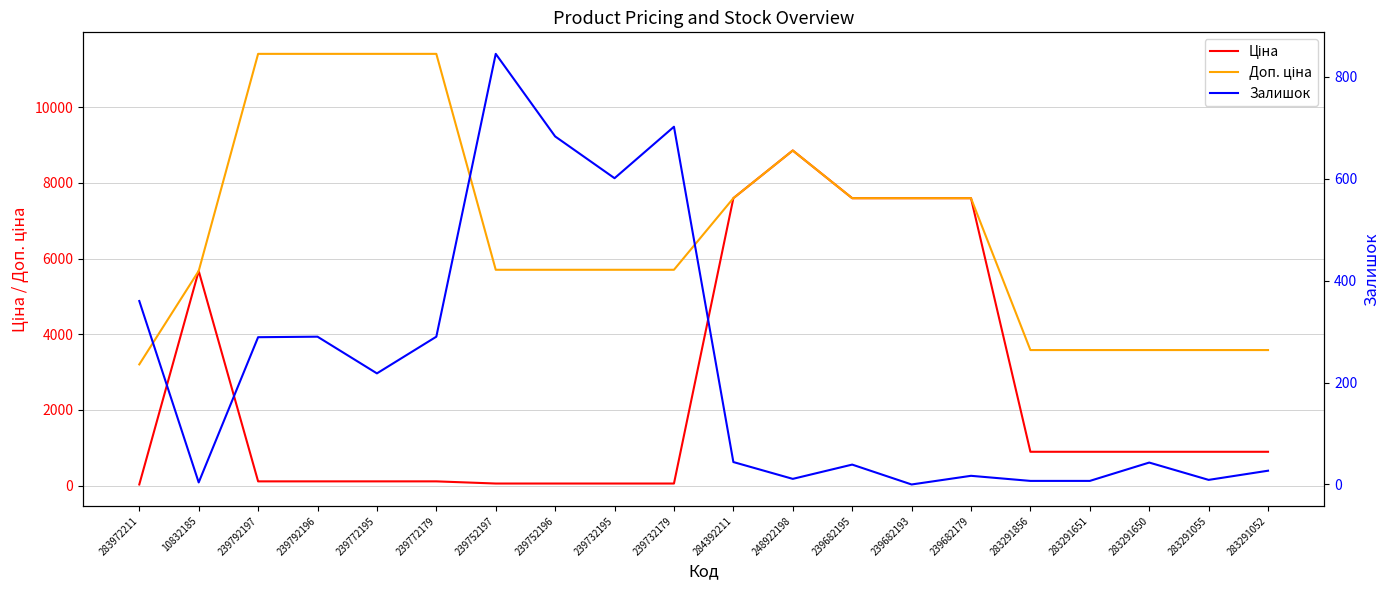

How many values in the Залишок series exceed 44?

9